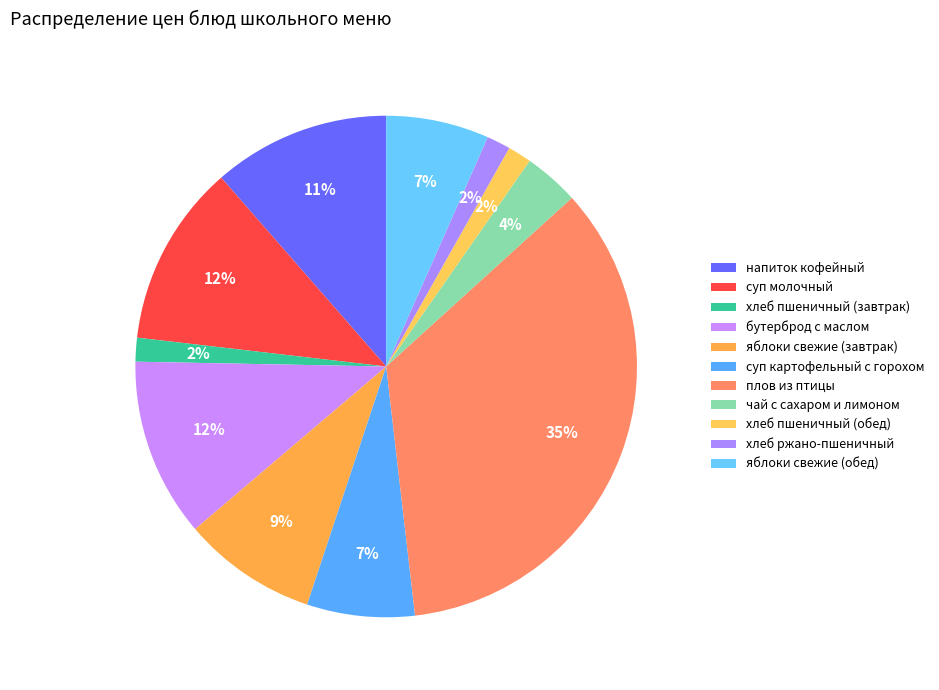

How many slices are in this pie chart?

11